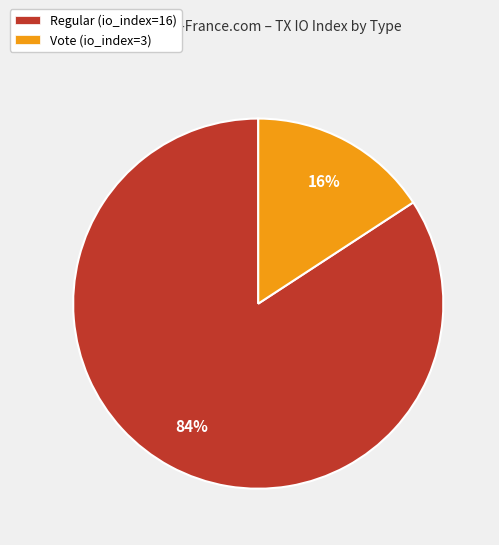

How many slices are in this pie chart?

2